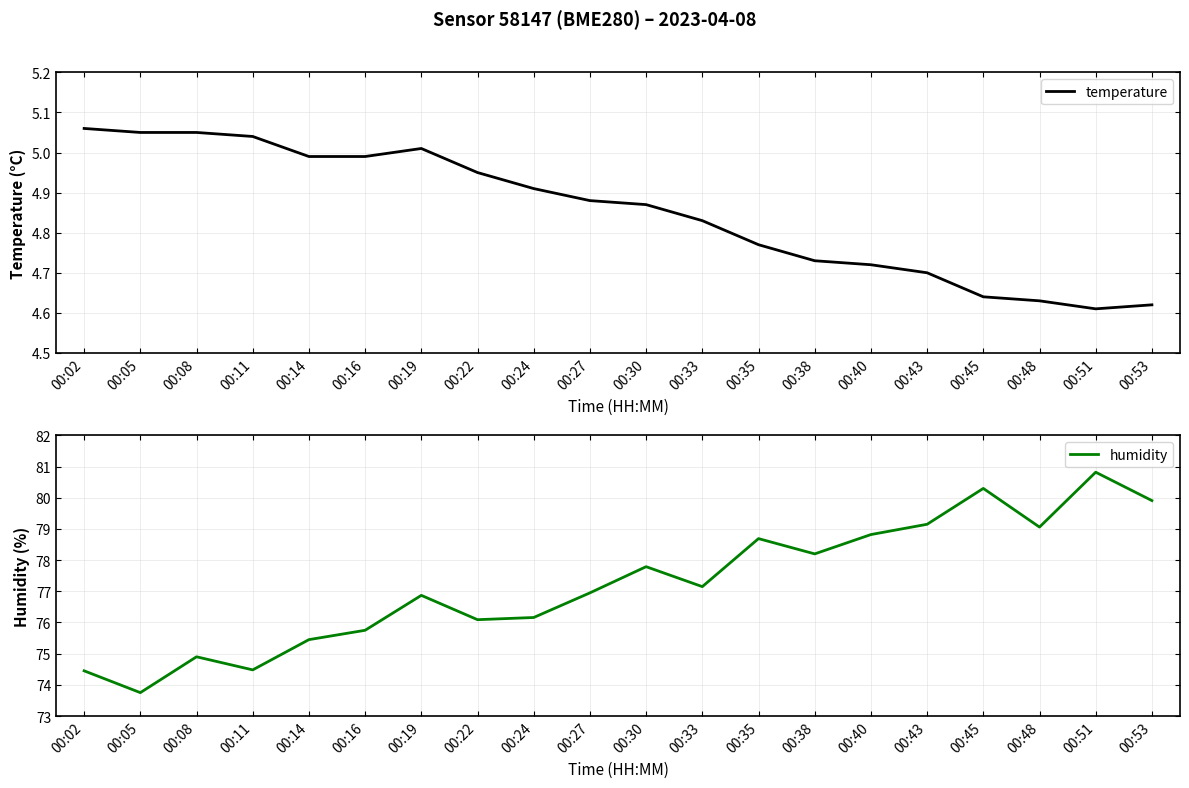

Read the temperature value at 00:11.

5.0